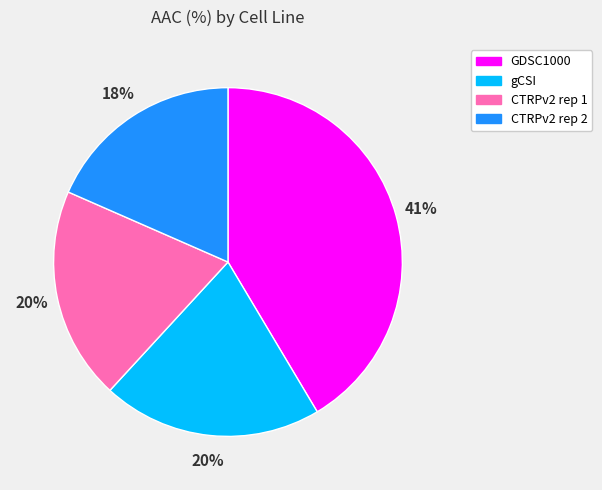

Is it true that CTRPv2 rep 2 is 18% of the pie?

True